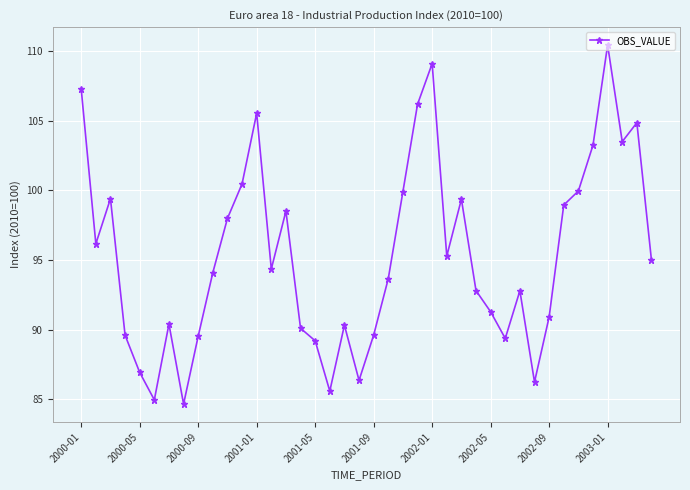

How many points are lower than both their immediate neighbors (excluding endpoints)?

10